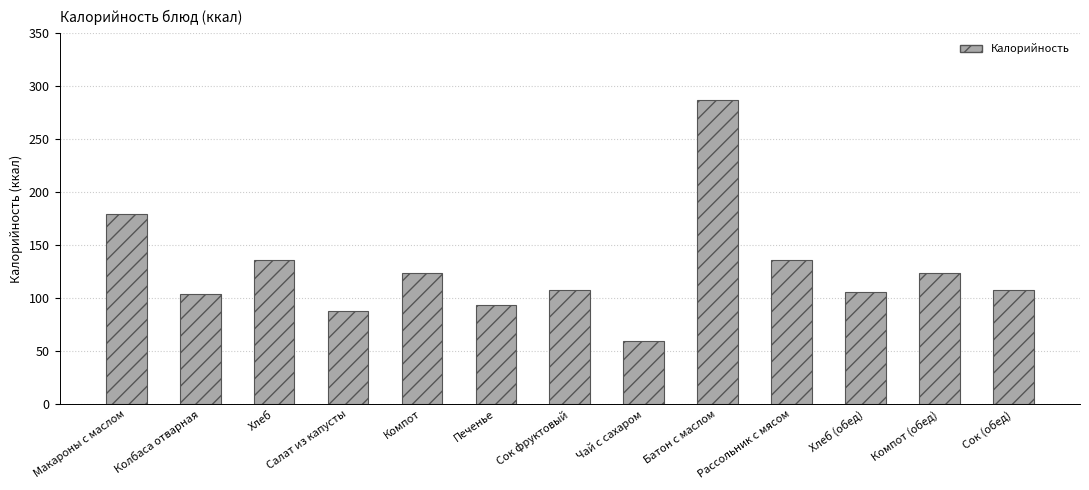

At which category does the chart reach its minimum across all series?

Чай с сахаром